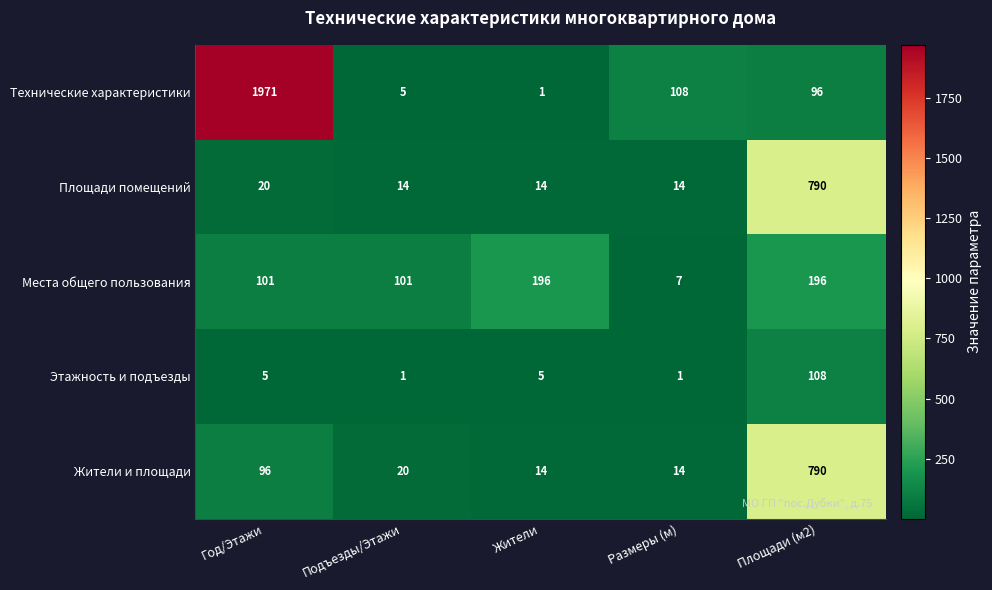

The Технические характеристики series shows 168 at Площади (м2). True or false?

False